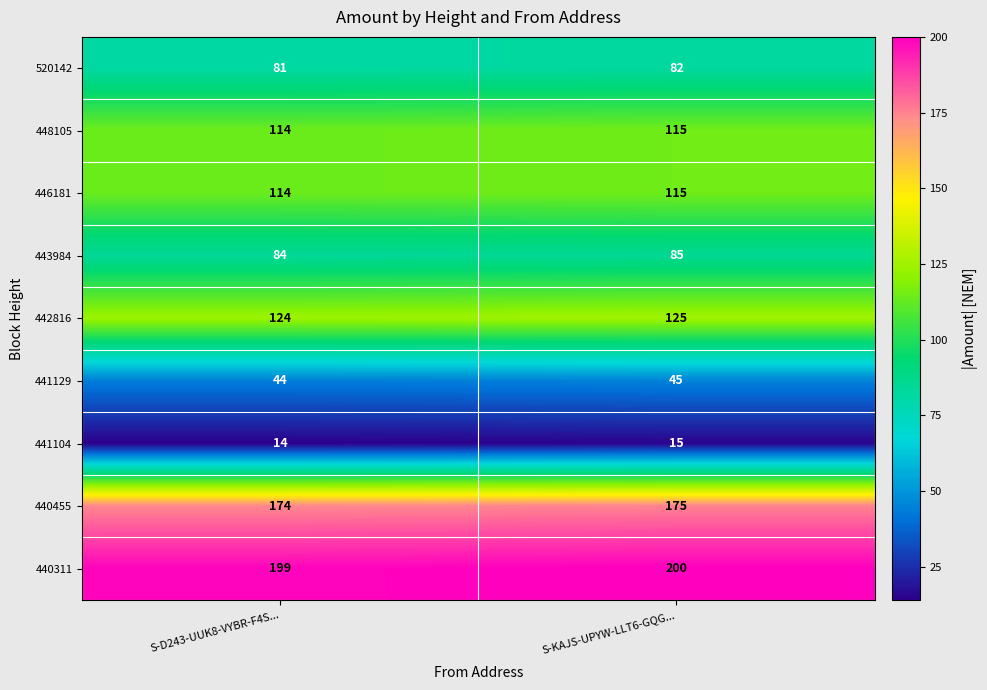

Is it true that 441104 equals 10 at S-KAJS-UPYW-LLT6-GQG...?

False